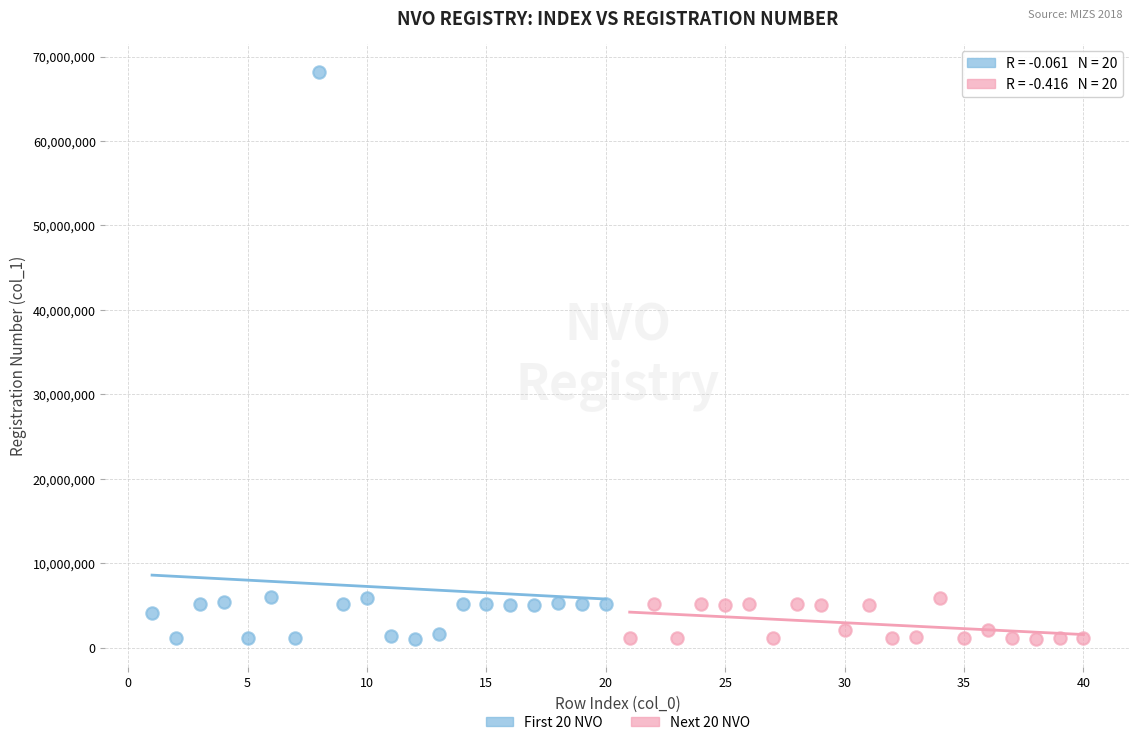

What are all the series names shown in the legend?

First 20 NVO, Next 20 NVO